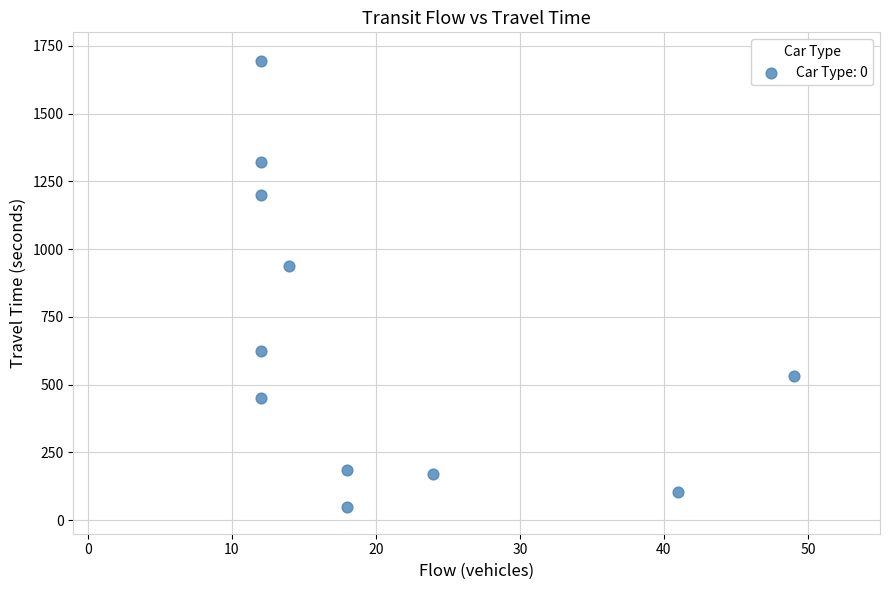

What Y value in the scatter plot is closest to 871?

939